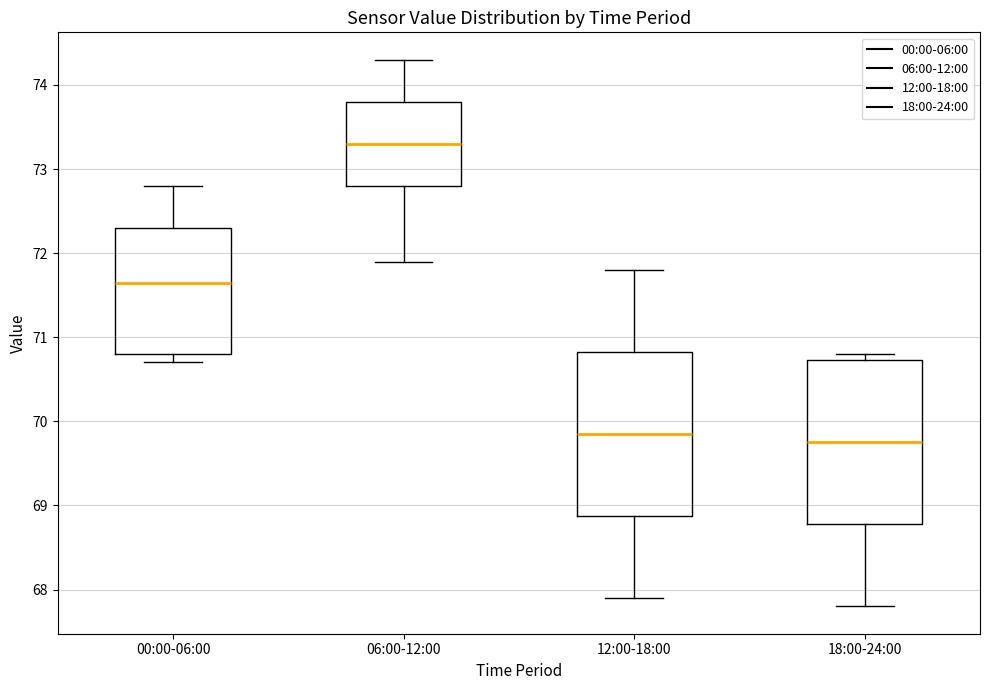

Reading left to right, transcribe this box plot: for each box, give where its median line is, the range the box spans, and where its two whiskers end, as read against the y-axis. The values are not printed on the chart, so give them approximately, as read against the axis.

00:00-06:00: median 71.7, box 70.8 to 72.3, whiskers 70.7 to 72.8
06:00-12:00: median 73.3, box 72.8 to 73.8, whiskers 71.9 to 74.3
12:00-18:00: median 69.9, box 68.9 to 70.8, whiskers 67.9 to 71.8
18:00-24:00: median 69.8, box 68.8 to 70.7, whiskers 67.8 to 70.8